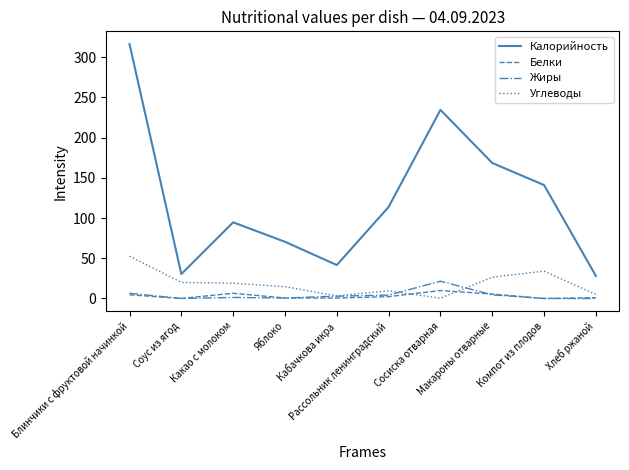

At which category is the sum across all series the highest?

Блинчики с фруктовой начинкой